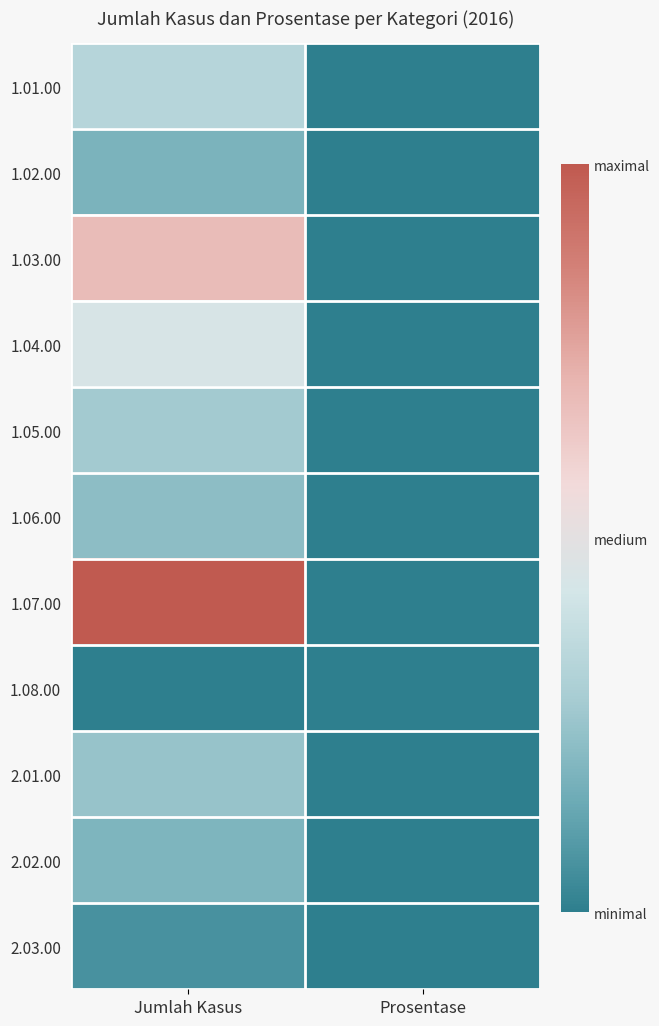

Reading left to right, transcribe all the data shown in this chart.

1.01.00: Jumlah Kasus=201	Prosentase=0
1.02.00: Jumlah Kasus=110	Prosentase=0
1.03.00: Jumlah Kasus=414	Prosentase=0
1.04.00: Jumlah Kasus=270	Prosentase=0
1.05.00: Jumlah Kasus=167	Prosentase=0
1.06.00: Jumlah Kasus=135	Prosentase=0
1.07.00: Jumlah Kasus=604	Prosentase=0
1.08.00: Jumlah Kasus=1	Prosentase=0
2.01.00: Jumlah Kasus=149	Prosentase=0
2.02.00: Jumlah Kasus=114	Prosentase=0
2.03.00: Jumlah Kasus=40	Prosentase=0